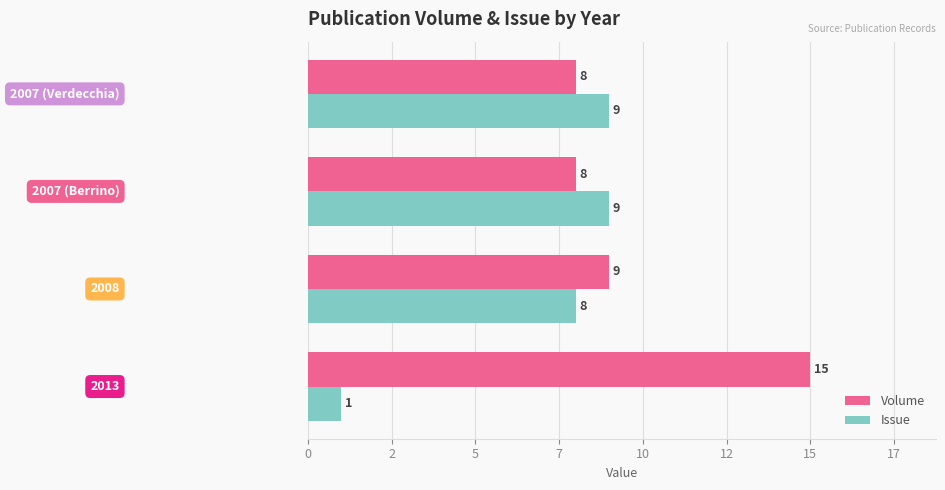

What are all the series names shown in the legend?

Volume, Issue